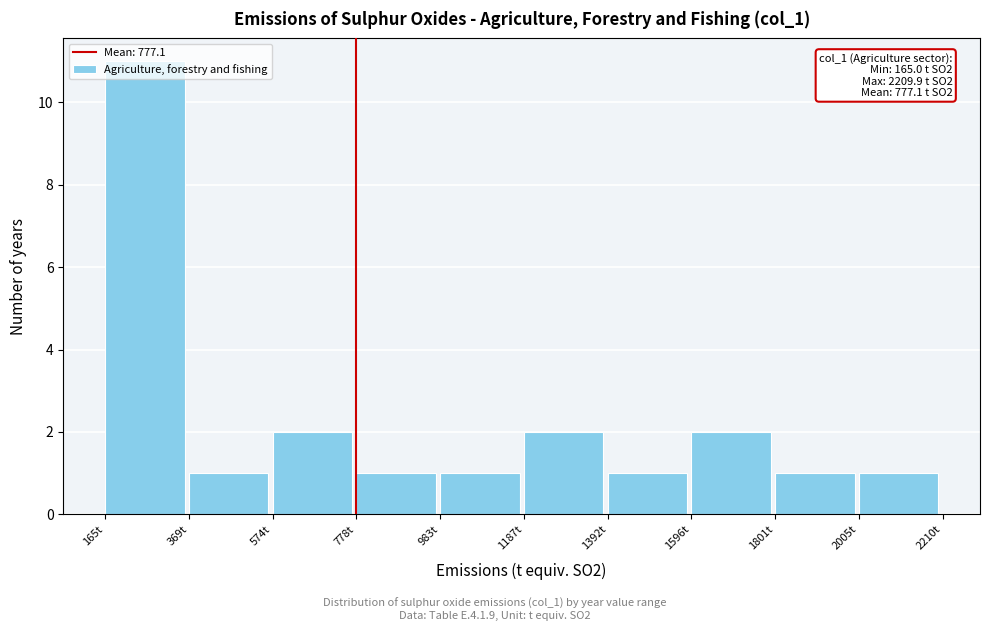

Over which range of the x-axis is the bar tallest?

150 to 350